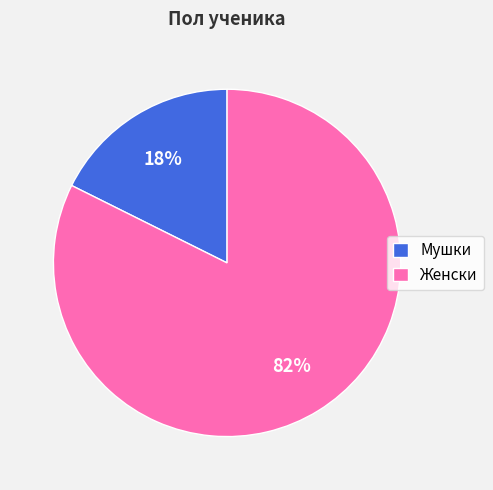

Is it true that Мушки is 18% of the pie?

True